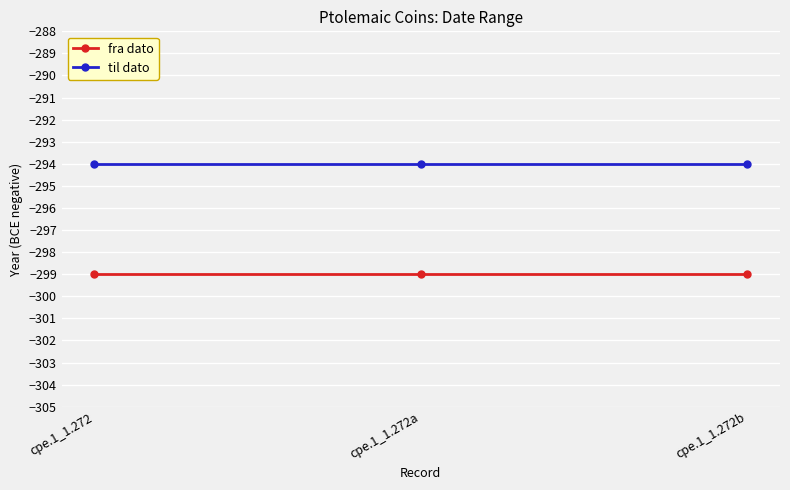

Rank the series by their average value, from highest to lowest.

til dato, fra dato